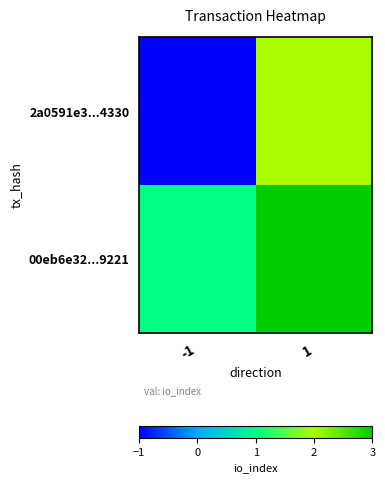

Reading left to right, what are all the values shown in this chart?

2a0591e3...4330: -1=-1	1=2
00eb6e32...9221: -1=1	1=3